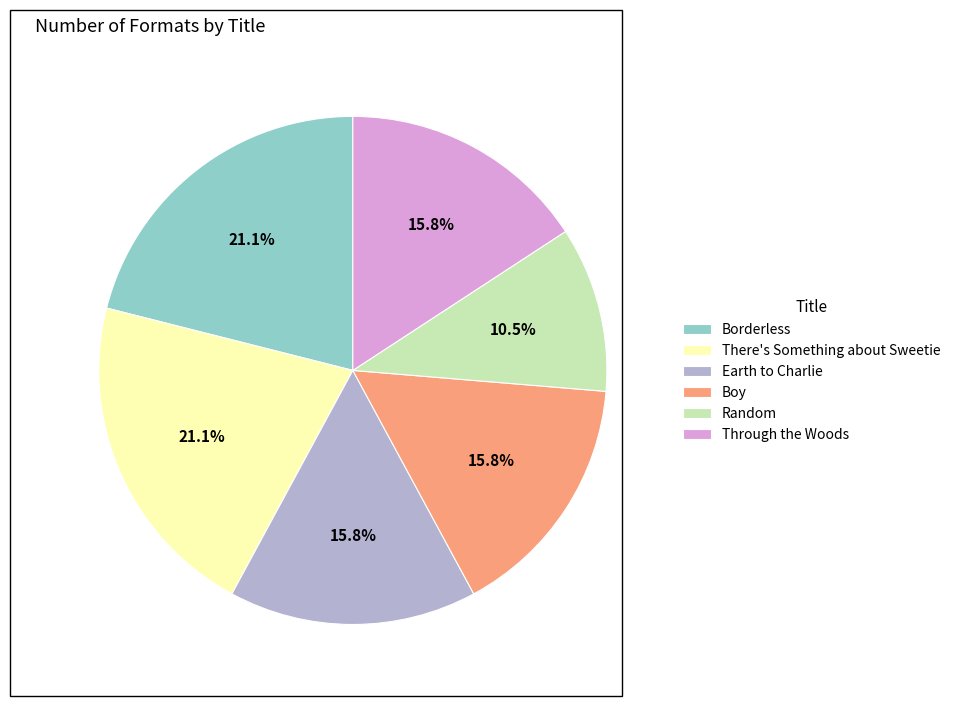

What percentage is NOT represented by Random?

89.5%